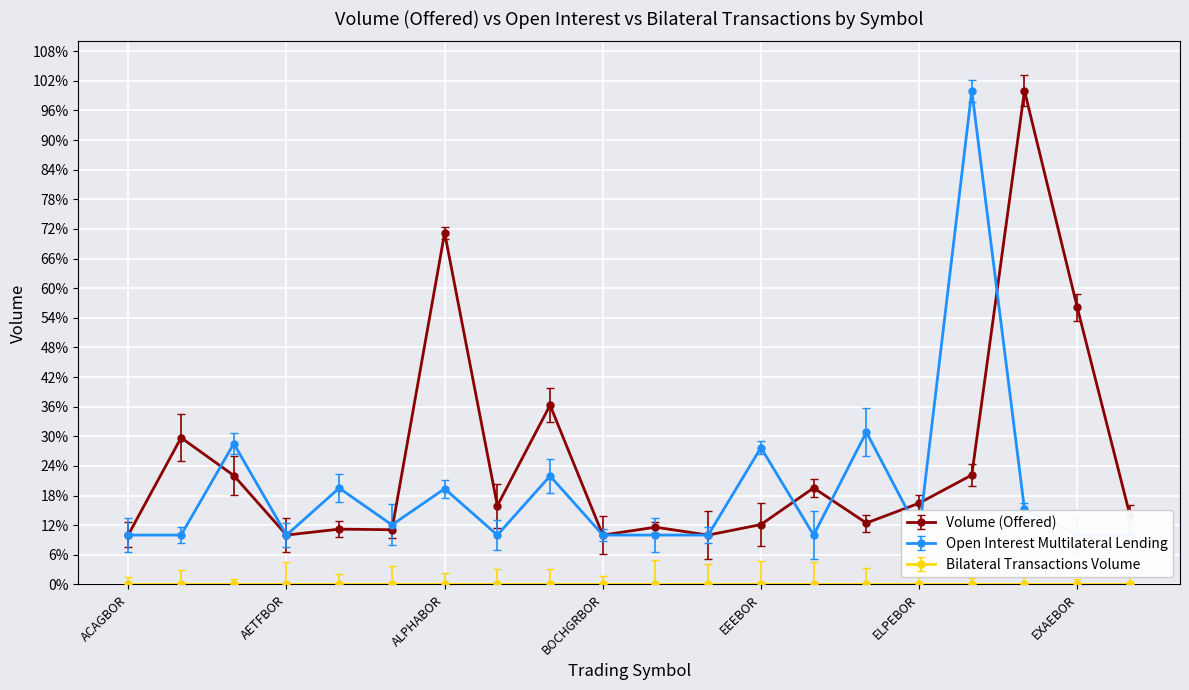

List the labels in order of Volume (Offered) value, smallest first.

BOCHGRBOR, DIMANDBOR, AETFBOR, ACAGBOR, AKTRBOR, AIABOR, CENERBOR, EEEBOR, ELLAKTORBOR, EYDAPBOR, AVAXBOR, ELPEBOR, ELHABOR, AEGNBOR, ETEBOR, ADMIEBOR, BELABOR, EXAEBOR, ALPHABOR, EUROBBOR